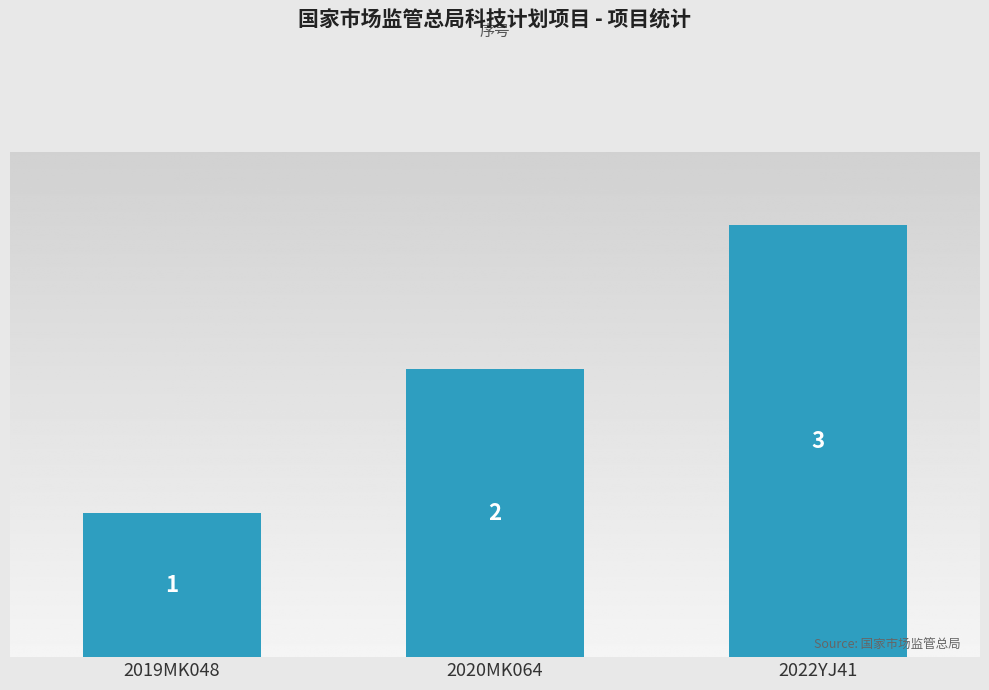

The value at 2019MK048 is 0. True or false?

False